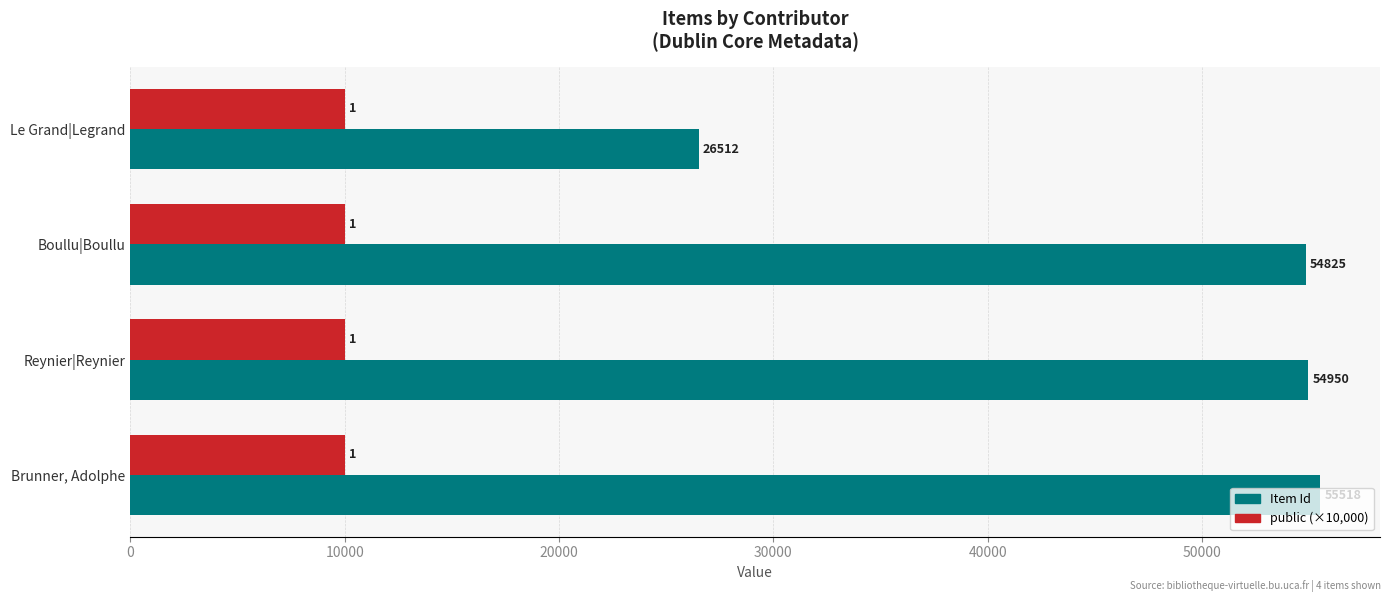

What is the sum of all public (×10,000) values?

40000